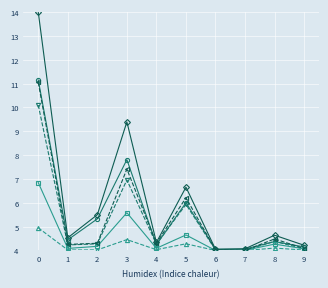

What is the greatest value displayed?

14.0